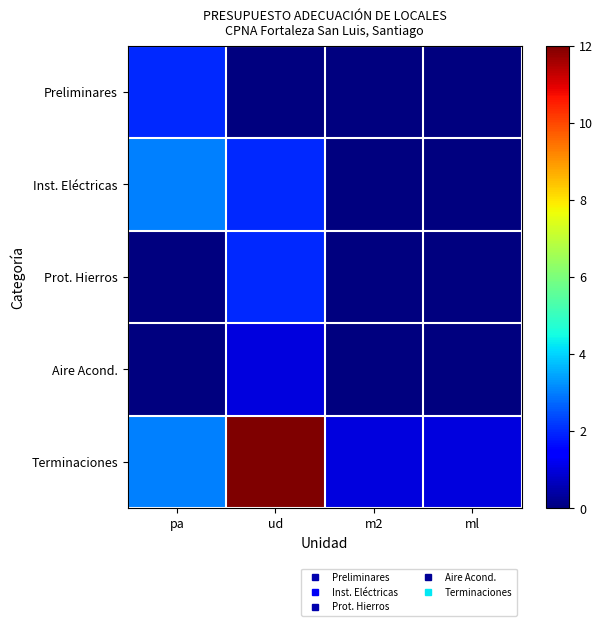

Reading left to right, list all the values displayed in this chart.

Preliminares: pa=2	ud=0	m2=0	ml=0
Inst. Eléctricas: pa=3	ud=2	m2=0	ml=0
Prot. Hierros: pa=0	ud=2	m2=0	ml=0
Aire Acond.: pa=0	ud=1	m2=0	ml=0
Terminaciones: pa=3	ud=12	m2=1	ml=1